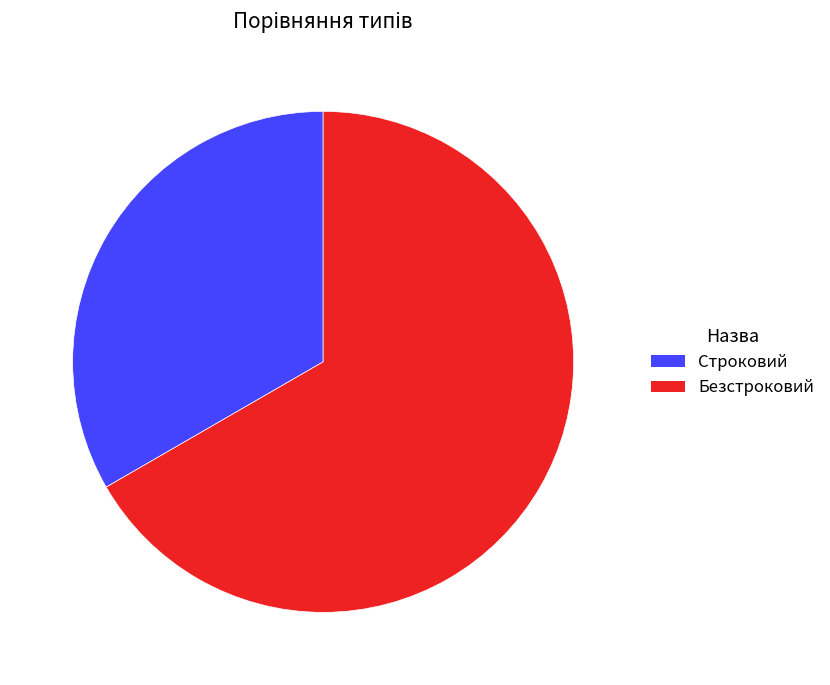

Which category has the smallest portion of the pie?

Строковий